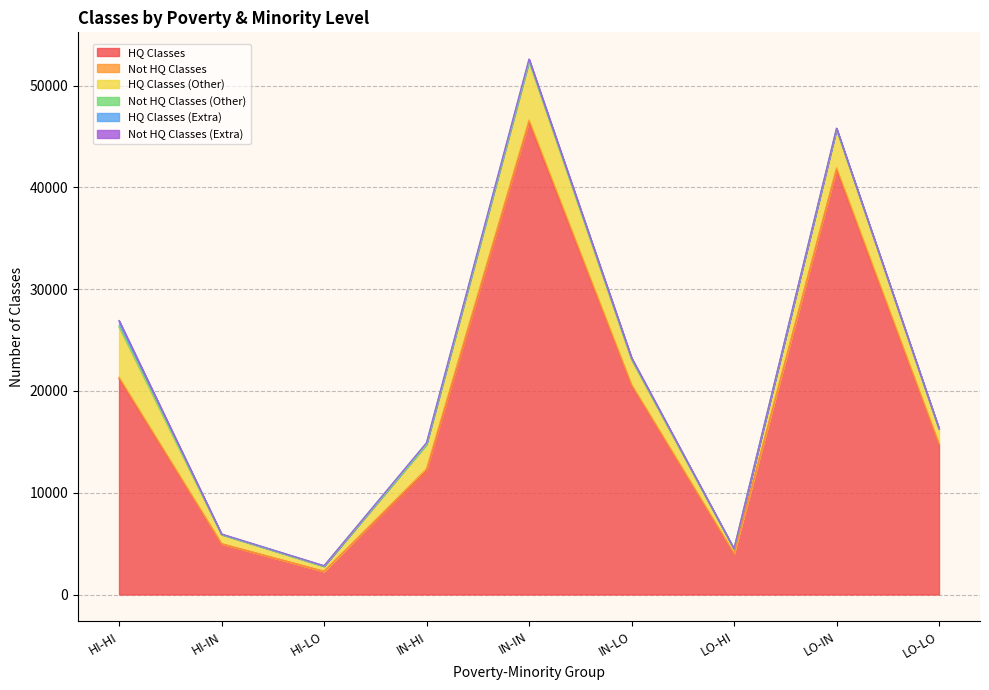

True or false: HQ Classes and HQ Classes (Extra) intersect in this chart.

False